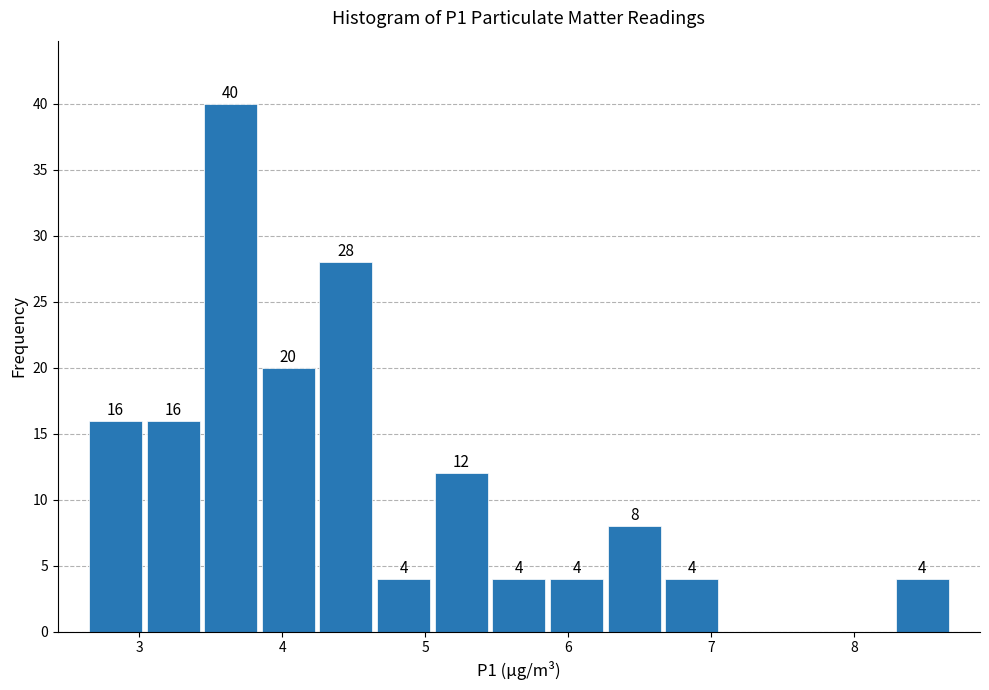

Over which range of the x-axis is the bar tallest?

3.4 to 3.8